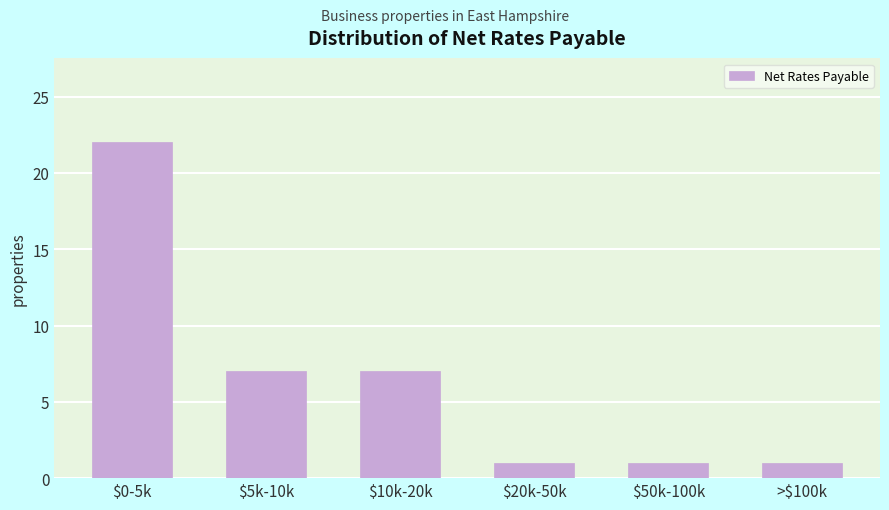

Reading right to left, transcribe all the data shown in this chart.

1	1	1	7	7	22